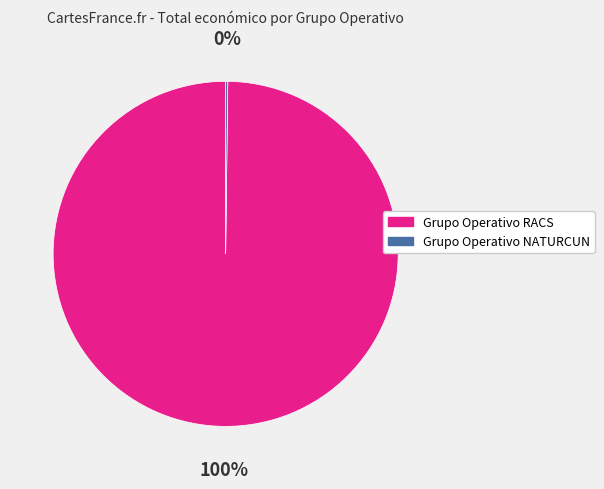

Which category has the biggest portion of the pie?

Grupo Operativo RACS